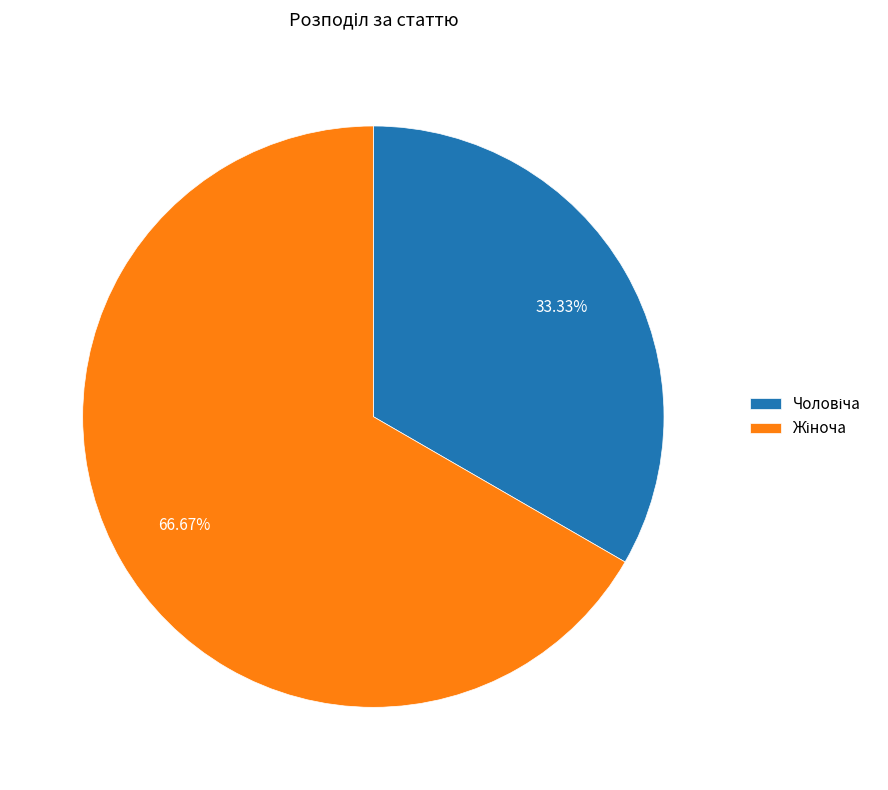

Is there a majority slice in this chart?

Yes